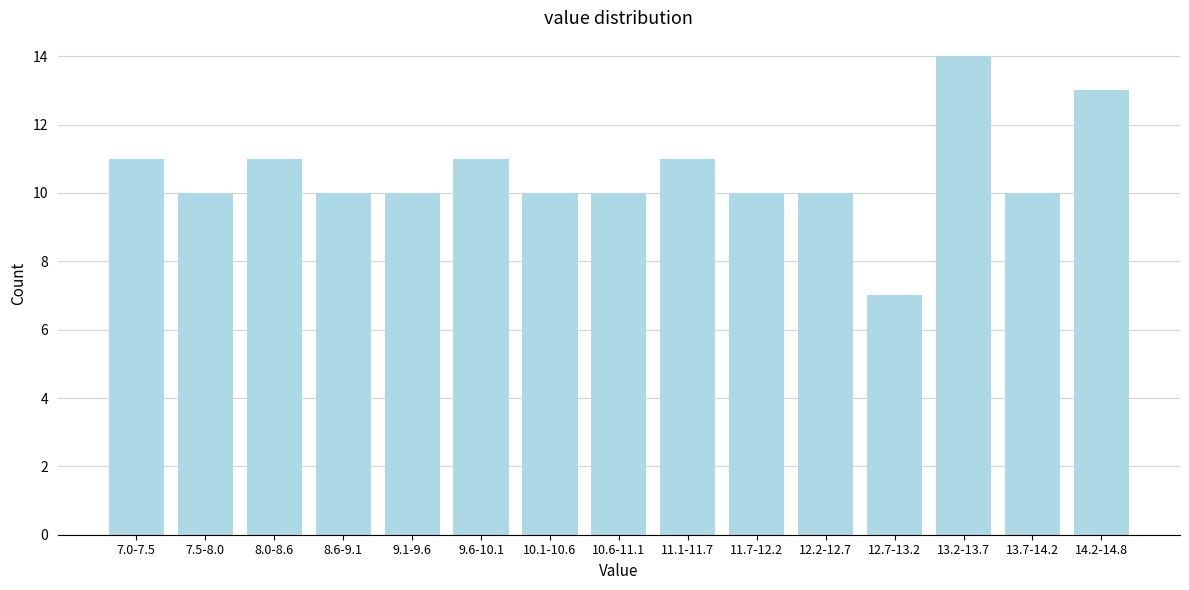

Reading left to right, transcribe all the data shown in this chart.

7.0-7.5=11	7.5-8.0=10	8.0-8.6=11	8.6-9.1=10	9.1-9.6=10	9.6-10.1=11	10.1-10.6=10	10.6-11.1=10	11.1-11.7=11	11.7-12.2=10	12.2-12.7=10	12.7-13.2=7	13.2-13.7=14	13.7-14.2=10	14.2-14.8=13